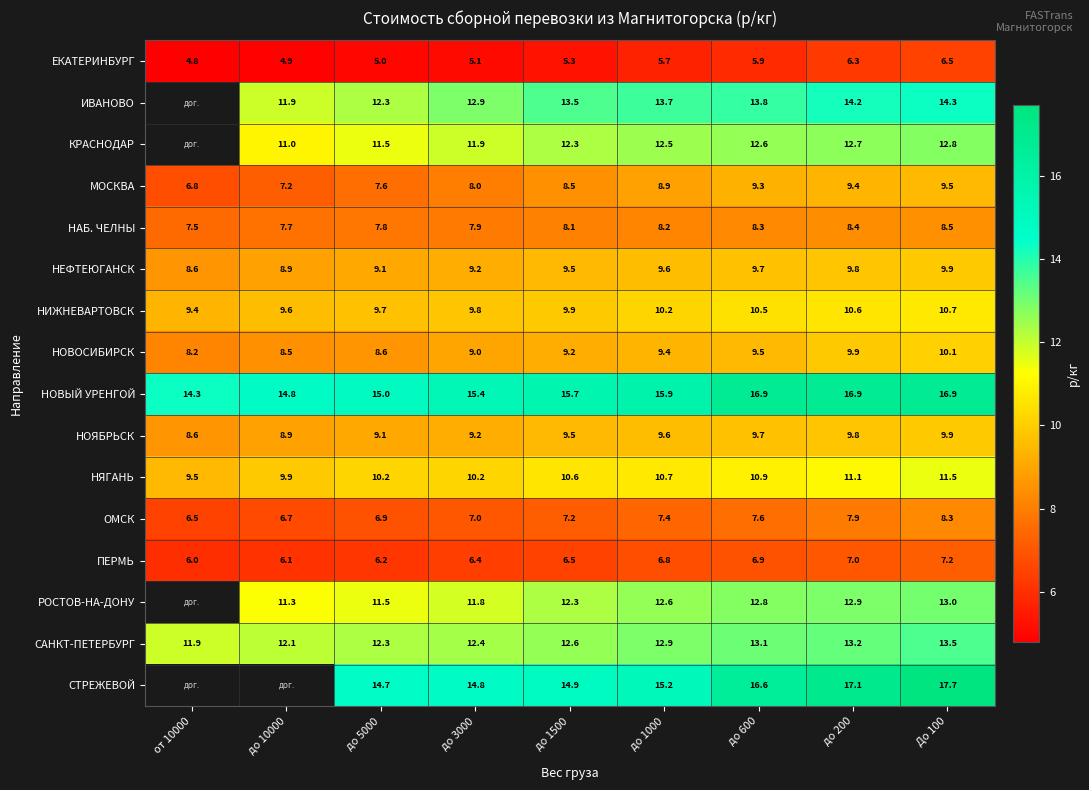

Is the value of ПЕРМЬ at До 100 greater than the value of РОСТОВ-НА-ДОНУ at до 200?

No